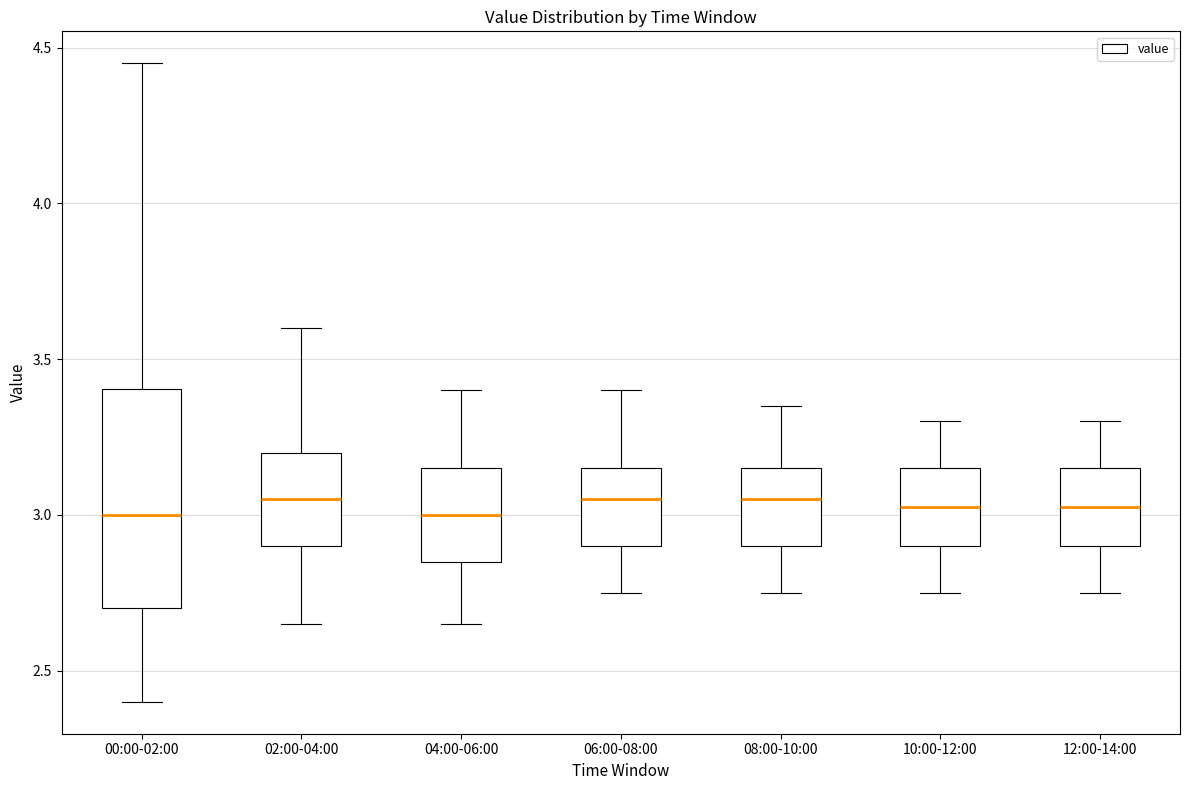

Comparing the boxes themselves (not the whiskers), which one is the tallest?

00:00-02:00